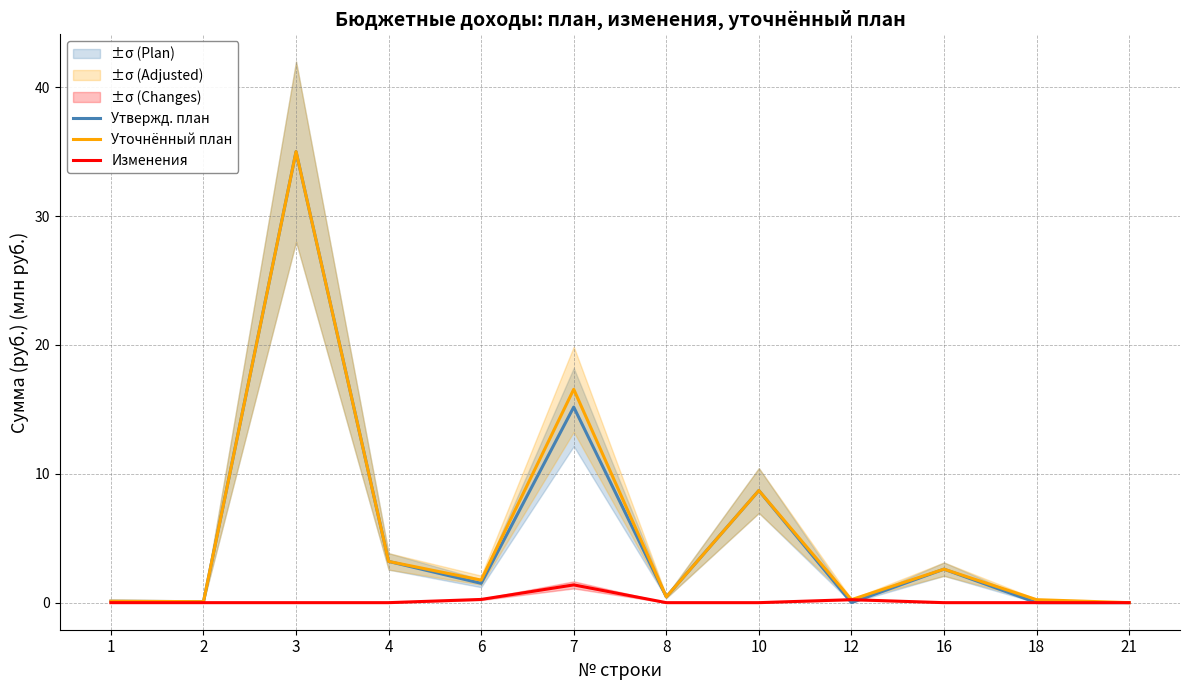

The Изменения series shows 0.2 at 6. True or false?

True